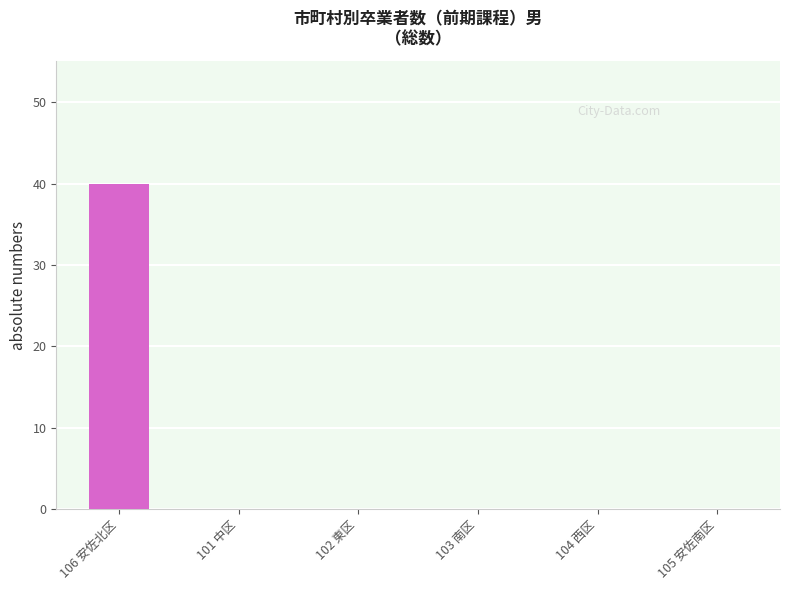

True or false: the data shows -23 at 102 東区.

False